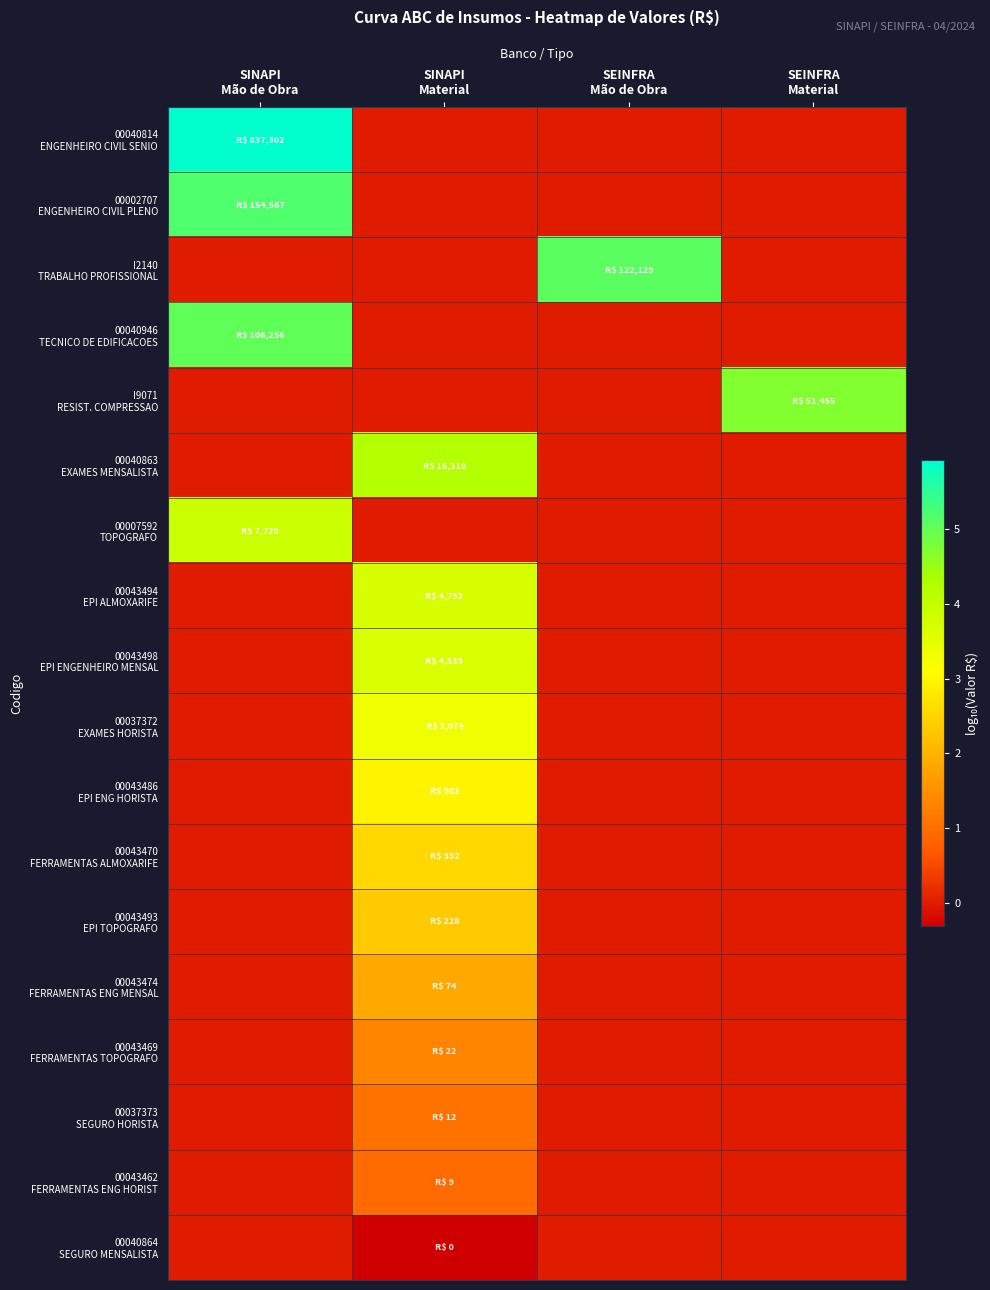

What is the smallest value displayed?

-0.3